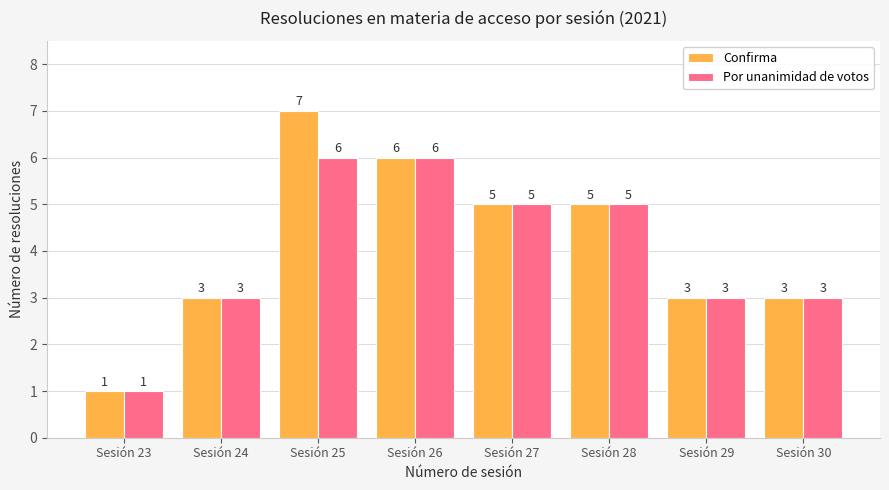

Which series has the largest total across all categories?

Confirma